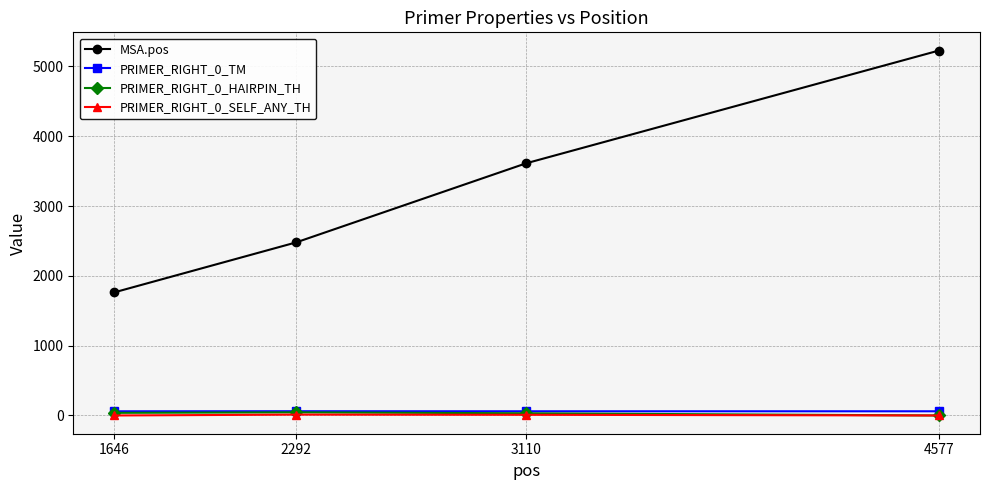

What is the value of the MSA.pos point at the 3rd from the left?

3612.0